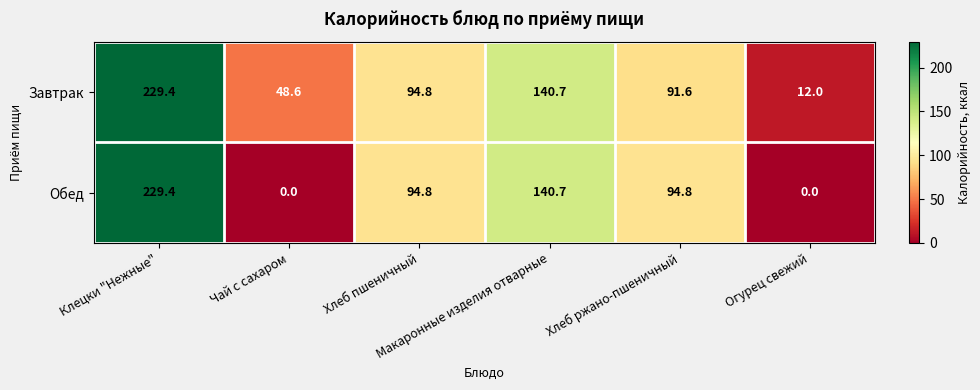

How many categories are shown in the chart?

6